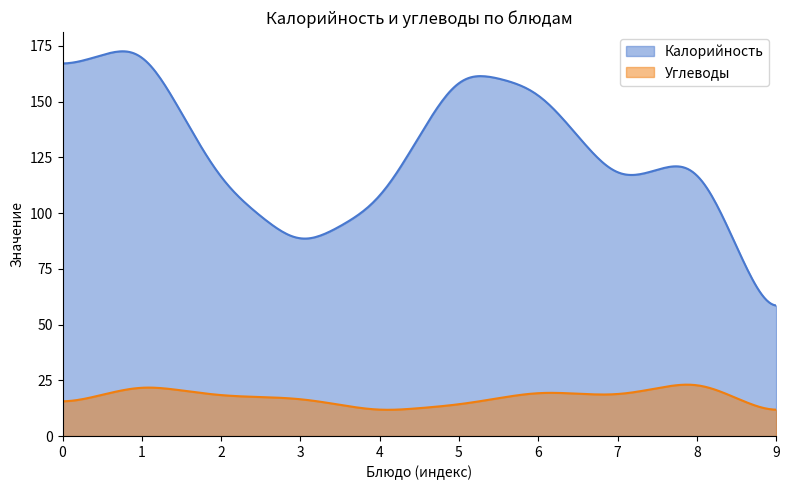

What is the minimum value shown in the chart?

11.8